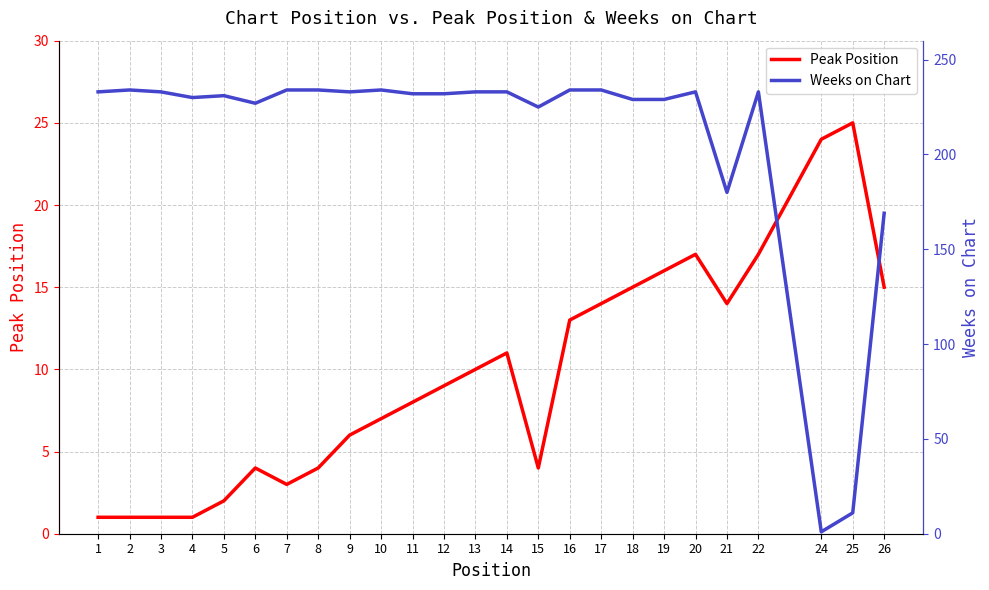

Where do Peak Position and Weeks on Chart first cross each other?

22 and 24